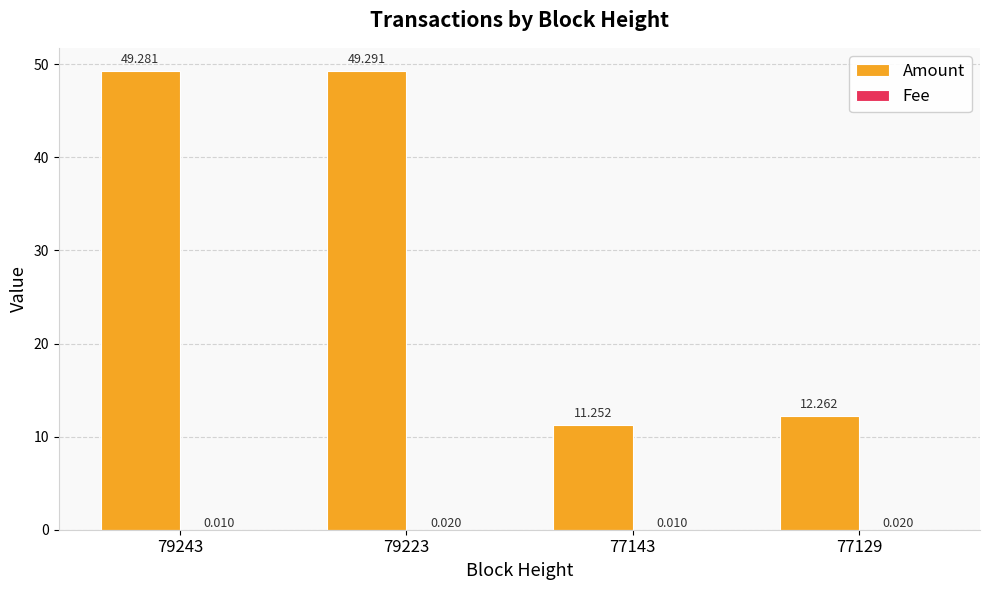

Which category has the highest value in the Amount series?

79223